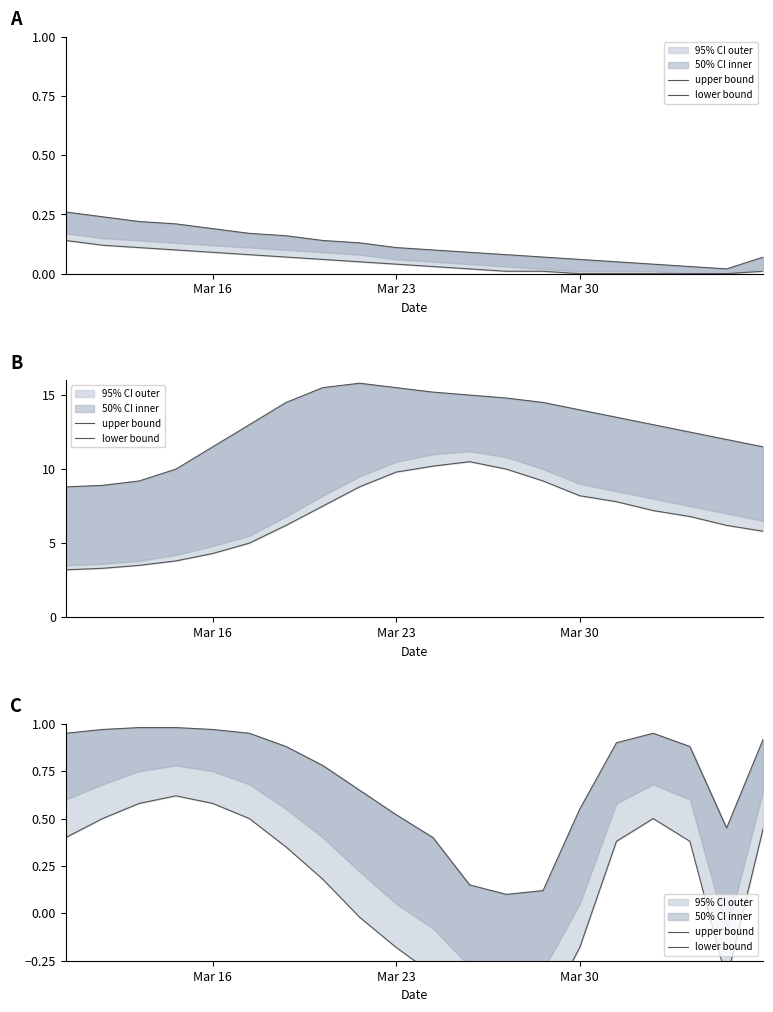

How many interior local valleys does the lower bound series have?

1